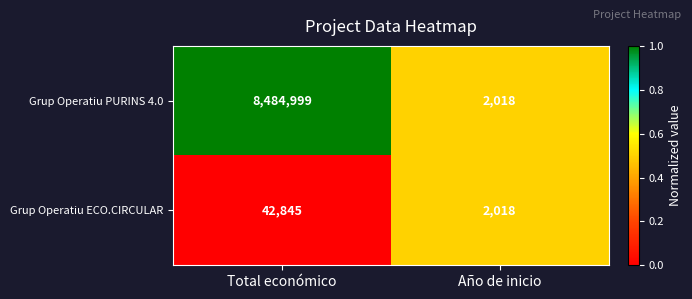

List the series in order of their overall mean, lowest first.

Grup Operatiu ECO.CIRCULAR, Grup Operatiu PURINS 4.0